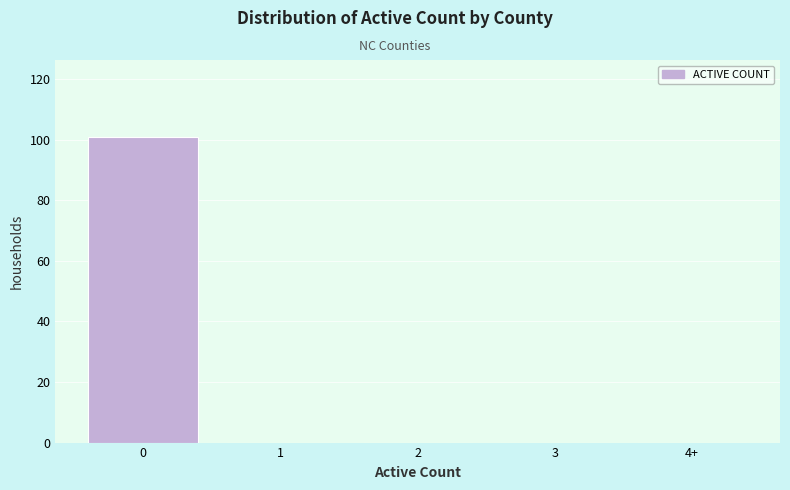

Reading left to right, extract all data points from this chart.

0=101	1=0	2=0	3=0	4+=0